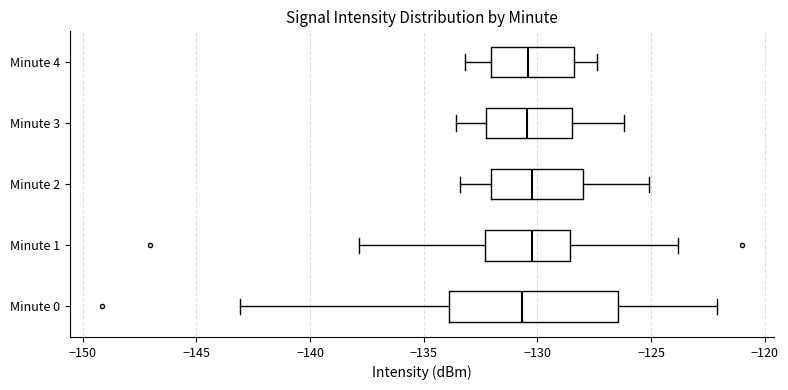

Reading bottom to top, read every box against the x-axis: the position of its median line, the range the box covers, and the ends of its whiskers. The values are not printed on the chart, so give them approximately, as read against the axis.

Minute 0: median -130.5, box -134.0 to -126.5, whiskers -143.0 to -122.0
Minute 1: median -130.0, box -132.5 to -128.5, whiskers -138.0 to -124.0
Minute 2: median -130.0, box -132.0 to -128.0, whiskers -133.5 to -125.0
Minute 3: median -130.5, box -132.0 to -128.5, whiskers -133.5 to -126.0
Minute 4: median -130.5, box -132.0 to -128.5, whiskers -133.0 to -127.5